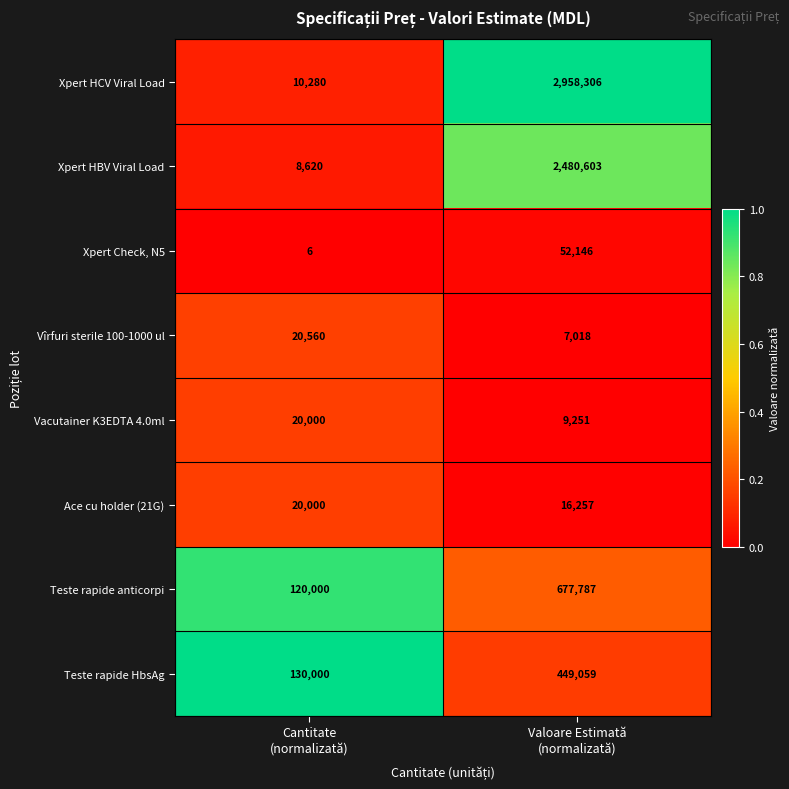

What is the difference between the maximum and minimum values in the Teste rapide HbsAg series?

319059